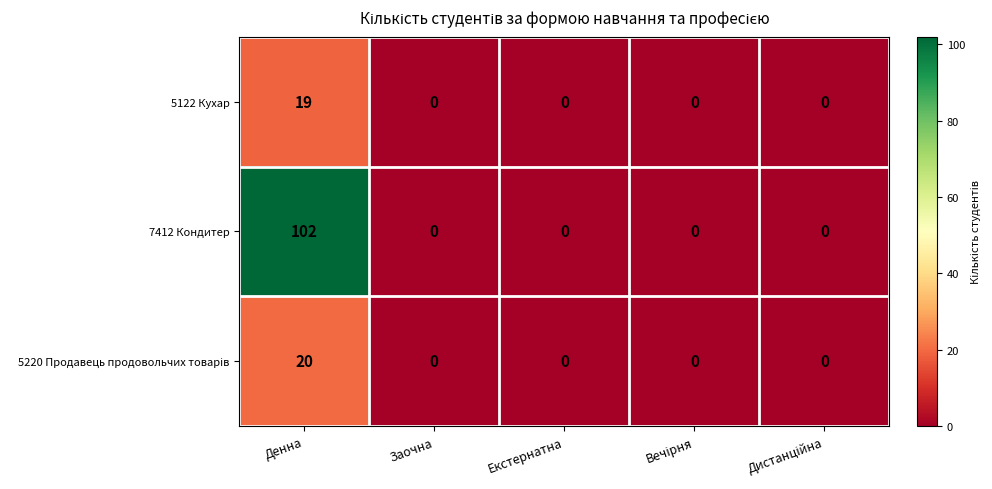

Is it true that 7412 Кондитер equals 59 at Екстернатна?

False